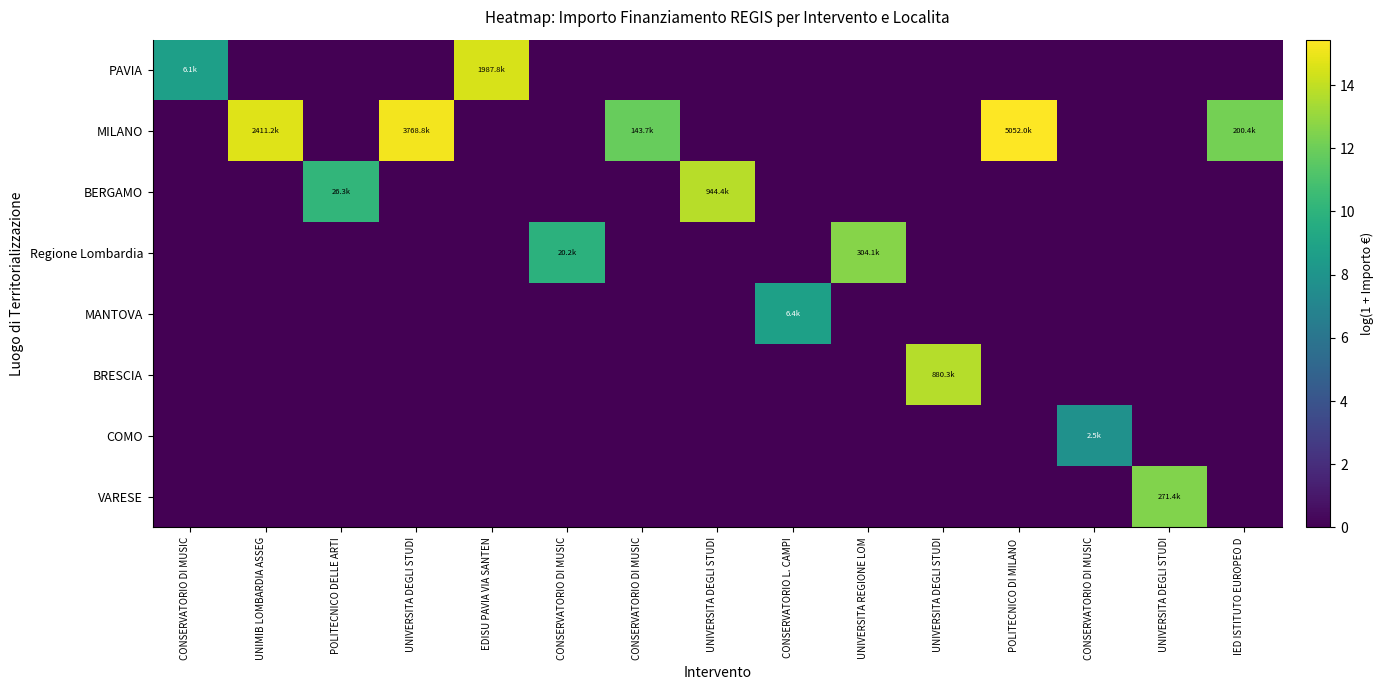

What is the spread (max minus min) of values at UNIVERSITA DEGLI STUDI?

15.1